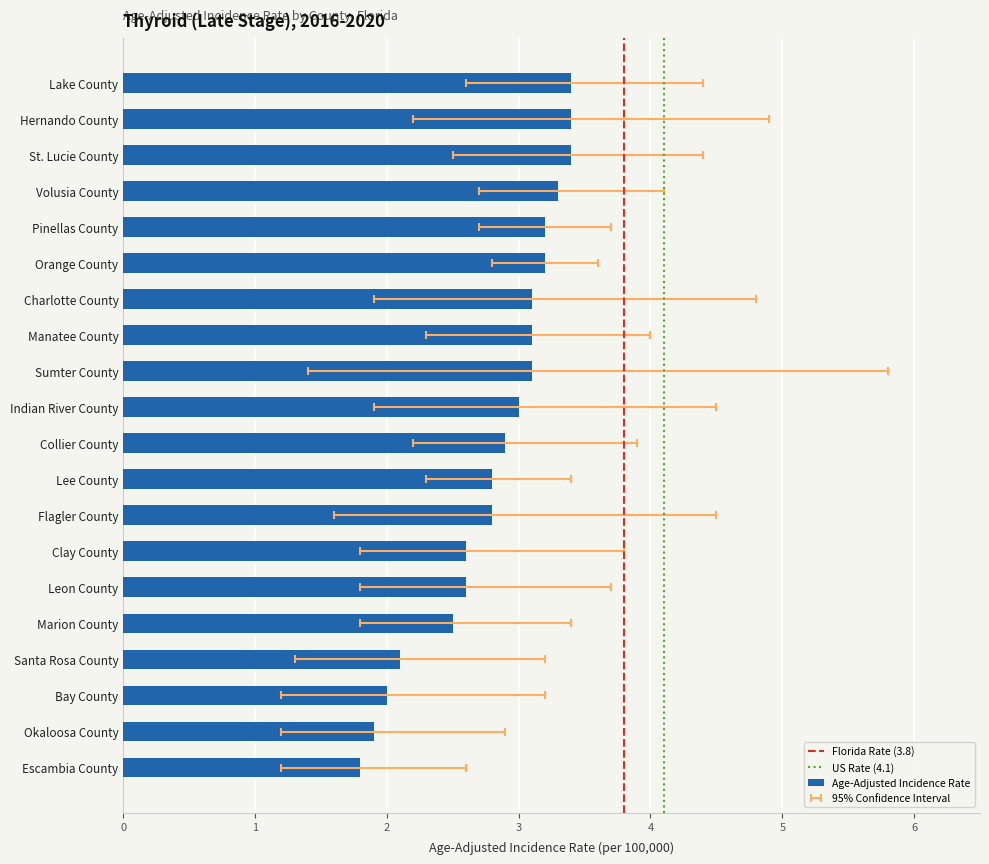

What is the label of the 12th bar from the left?

Sumter County